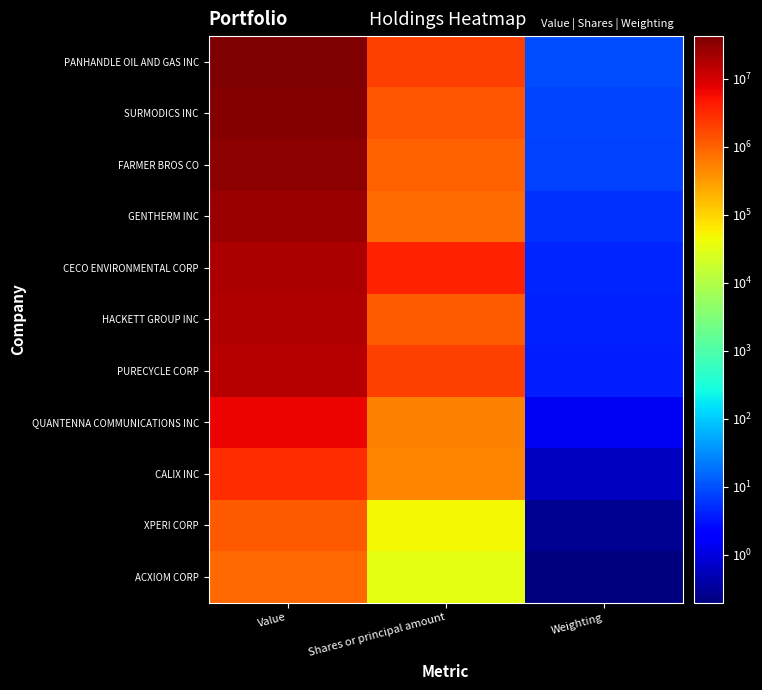

Reading right to left, transcribe all the data shown in this chart.

PANHANDLE OIL AND GAS INC: Weighting=9.5	Shares or principal amount=2063030.0	Value=42395000.0
SURMODICS INC: Weighting=8.2	Shares or principal amount=1308920.0	Value=36649000.0
FARMER BROS CO: Weighting=7.4	Shares or principal amount=1027681.0	Value=33040000.0
GENTHERM INC: Weighting=5.7	Shares or principal amount=802827.0	Value=25490000.0
CECO ENVIRONMENTAL CORP: Weighting=4.4	Shares or principal amount=3839974.0	Value=19699000.0
HACKETT GROUP INC: Weighting=4.1	Shares or principal amount=1159288.0	Value=18213000.0
PURECYCLE CORP: Weighting=3.8	Shares or principal amount=2046604.0	Value=17089000.0
QUANTENNA COMMUNICATIONS INC: Weighting=1.5	Shares or principal amount=546704.0	Value=6670000.0
CALIX INC: Weighting=0.6	Shares or principal amount=480661.0	Value=2859000.0
XPERI CORP: Weighting=0.3	Shares or principal amount=50000.0	Value=1220000.0
ACXIOM CORP: Weighting=0.2	Shares or principal amount=32118.0	Value=885000.0